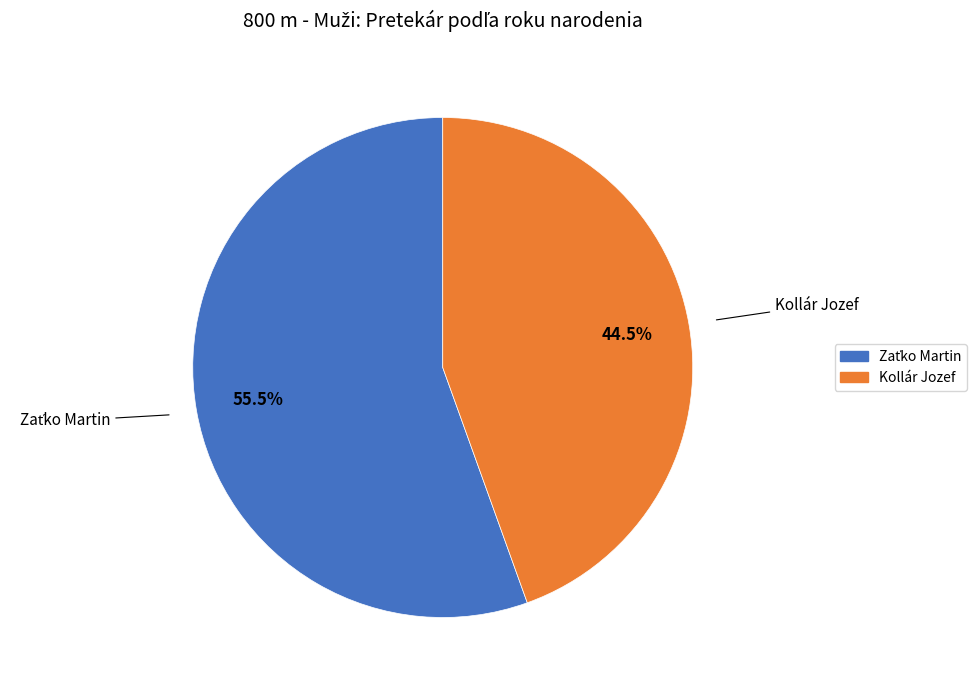

Does Kollár Jozef account for over 50% of the chart?

No